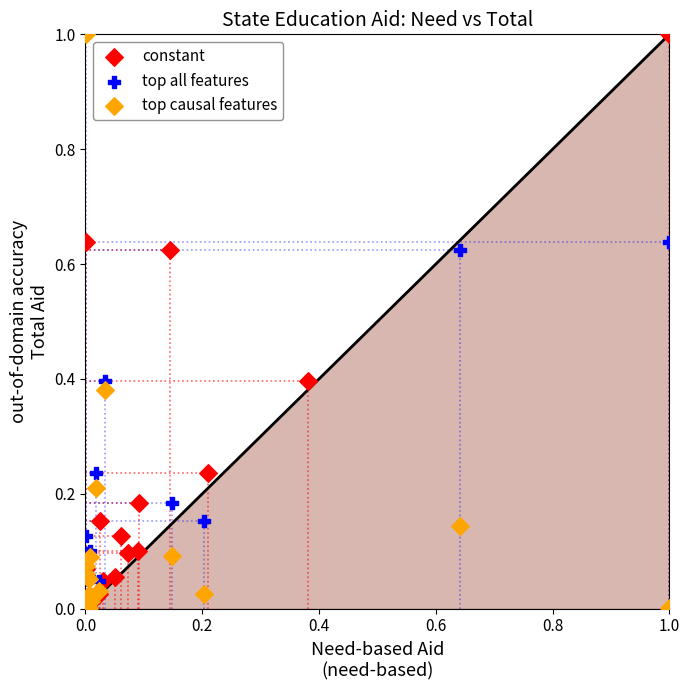

What are all the series names shown in the legend?

constant, top all features, top causal features